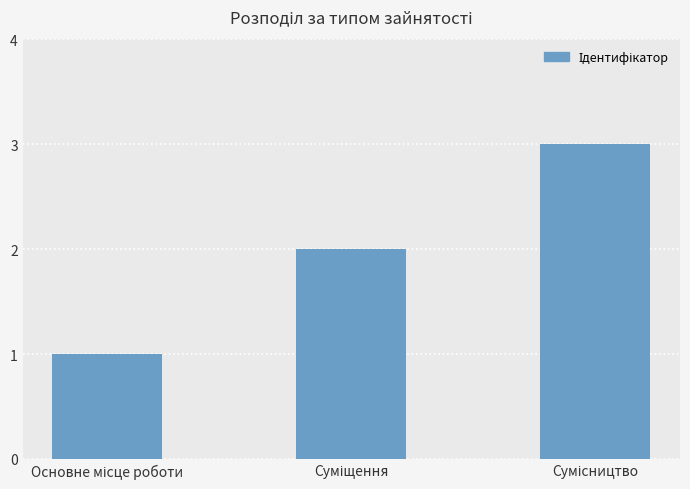

What is the sum of all values?

6